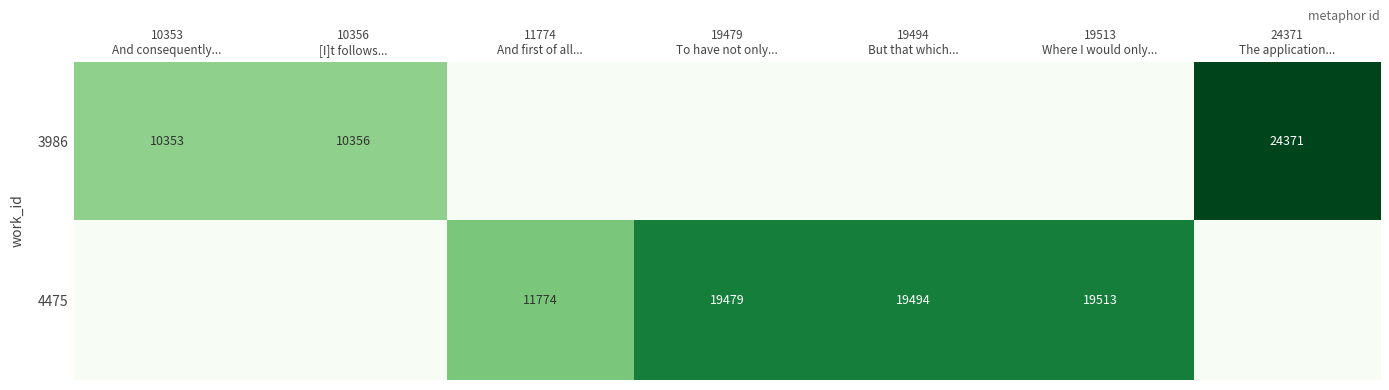

At which label is 4475 closest to 0?

10353 And consequently...